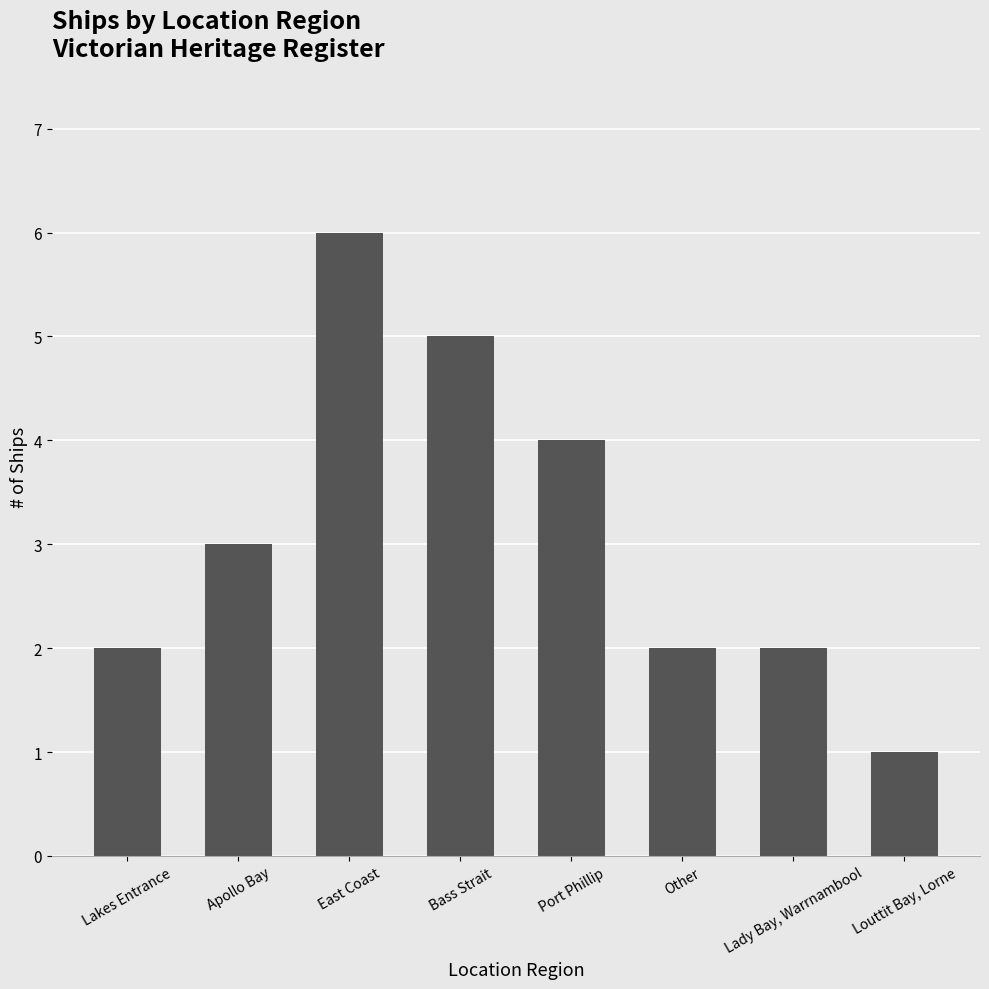

What is the sum of all values?

25